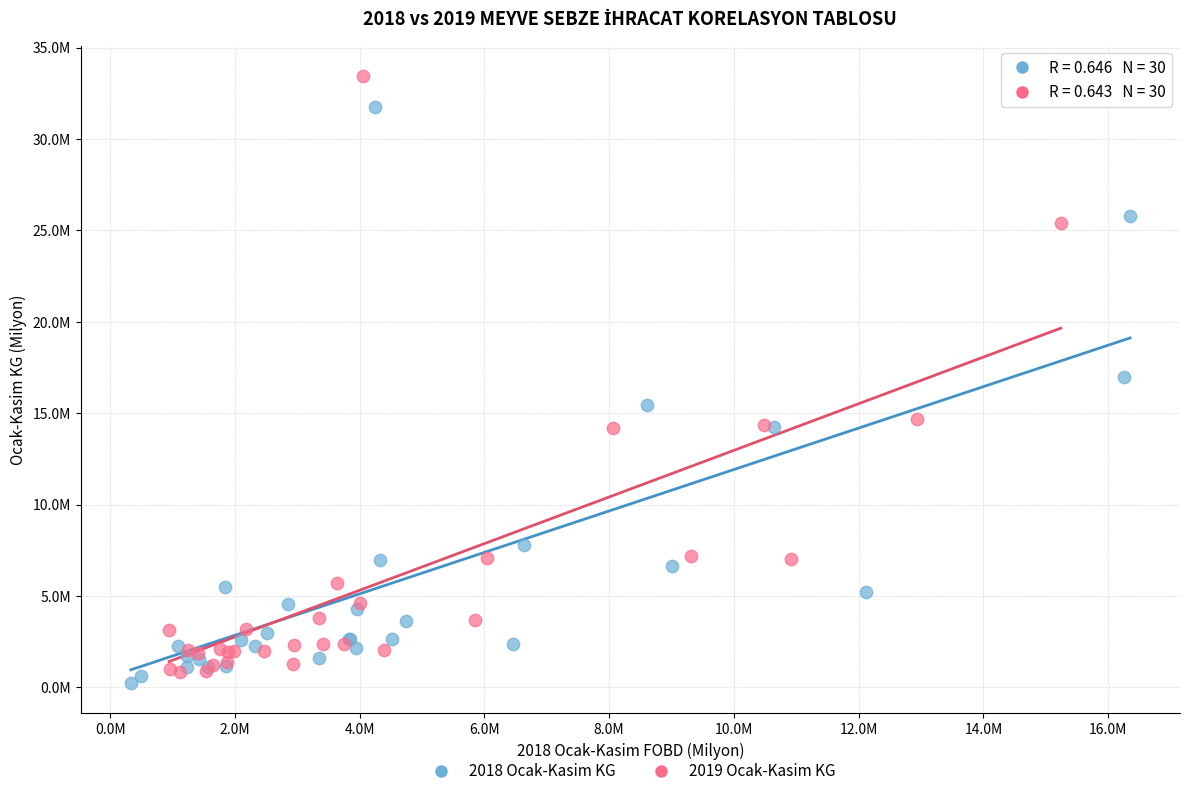

What are all the series names shown in the legend?

2018 Ocak-Kasim KG, 2019 Ocak-Kasim KG